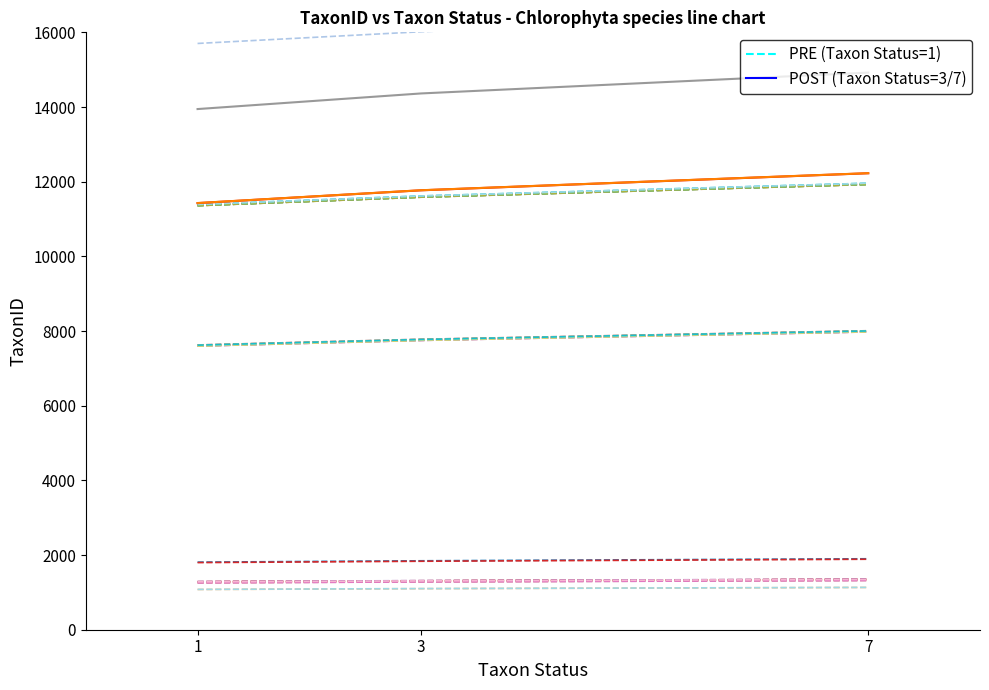

Does the chart display data point markers on the line(s)?

No